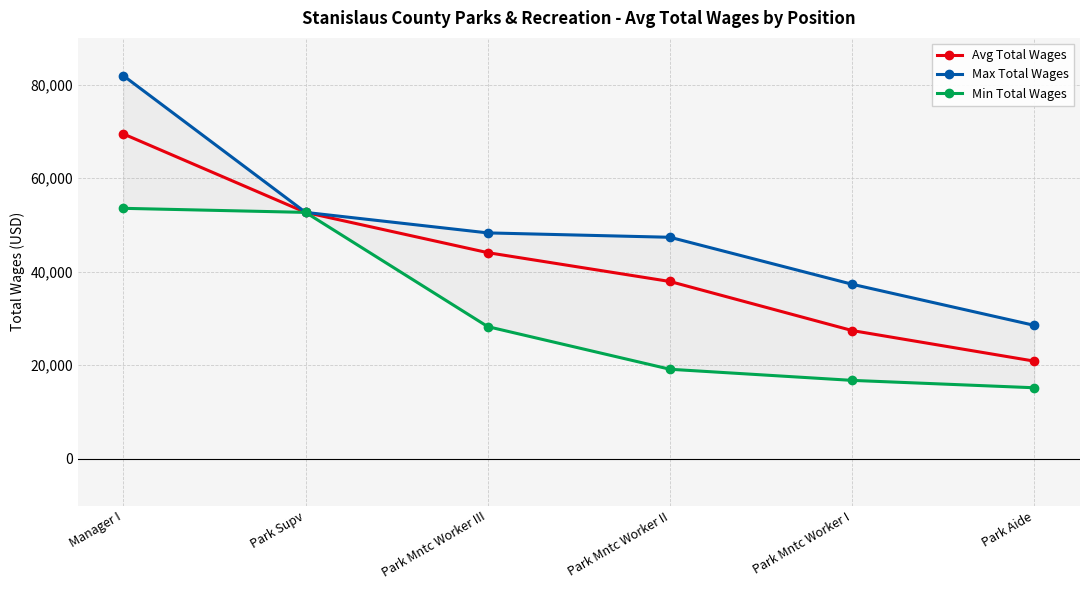

Reading left to right, transcribe all the data shown in this chart.

Avg Total Wages: 69463.3	52688.0	44079.6	37910.7	27419.4	20877.3
Max Total Wages: 81919.0	52688.0	48303.0	47366.0	37318.0	28528.0
Min Total Wages: 53558.0	52688.0	28255.0	19145.0	16768.0	15188.0